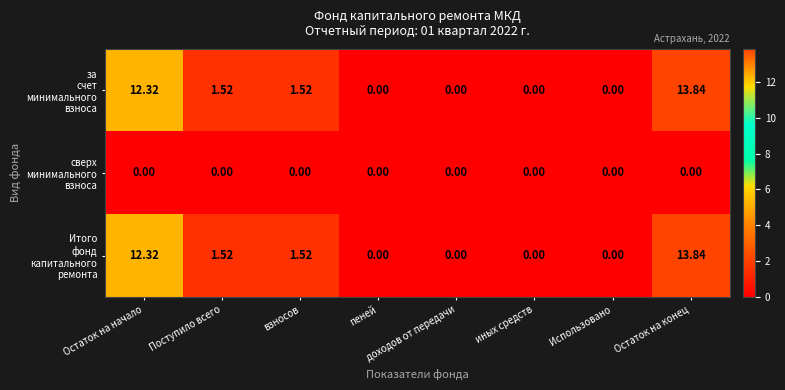

At which category is the sum across all series the highest?

Остаток на конец